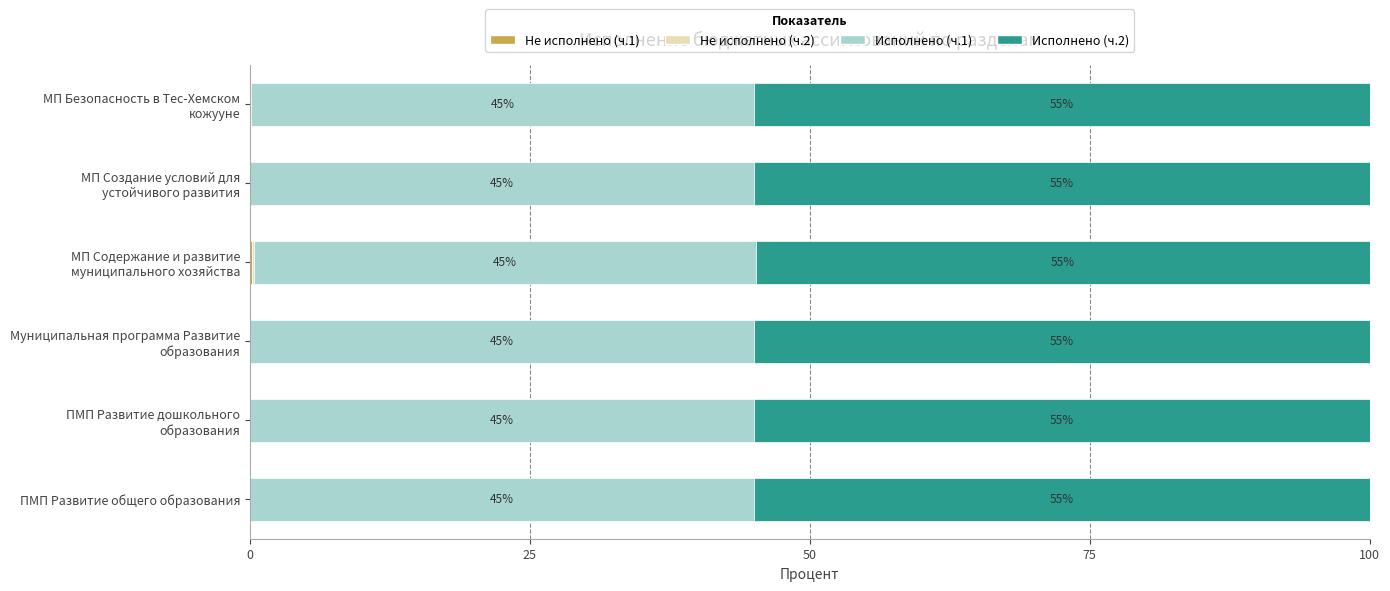

How many series are shown in this chart?

4